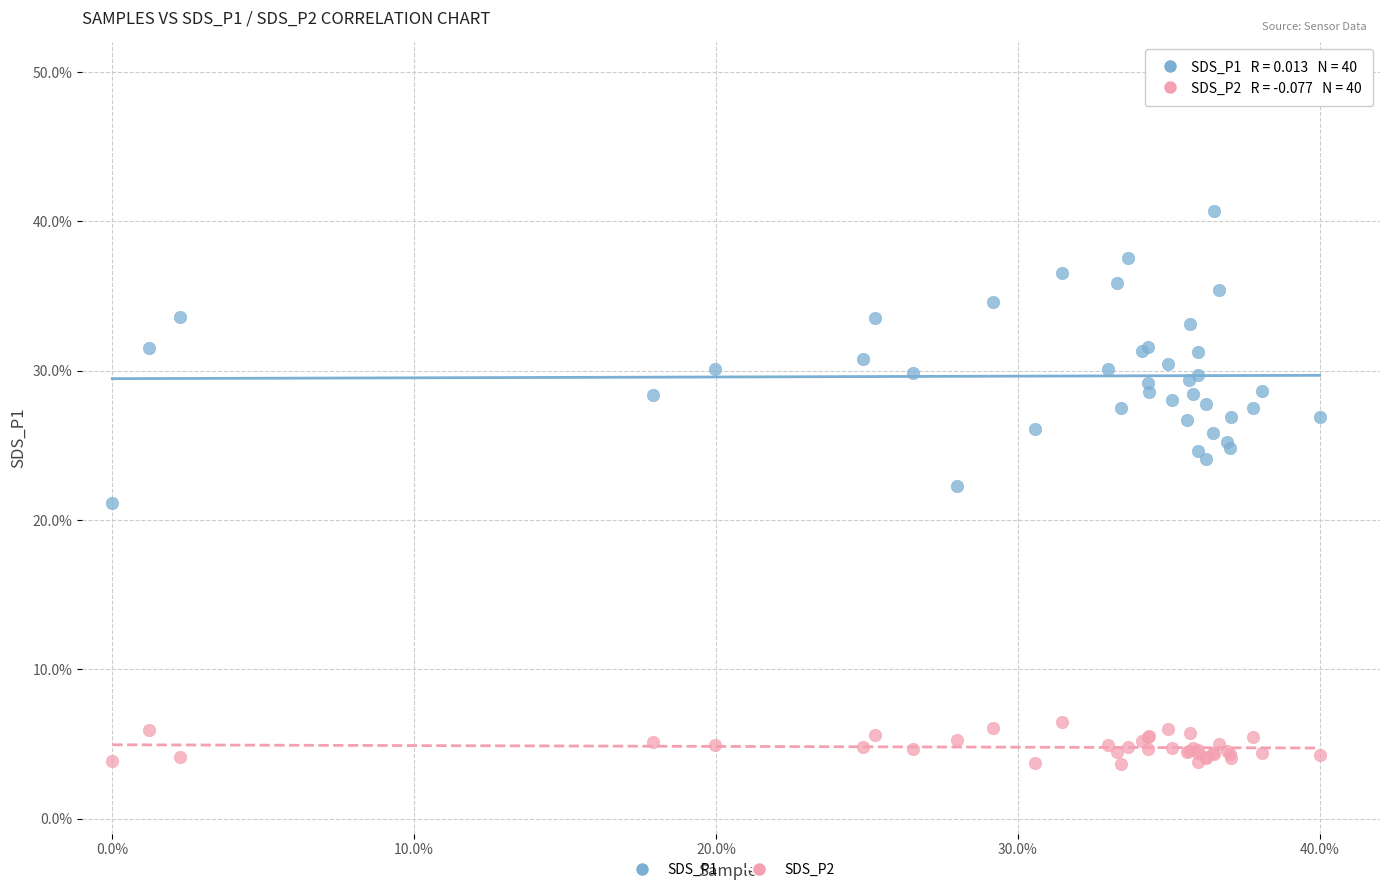

What are all the series names shown in the legend?

SDS_P1, SDS_P2